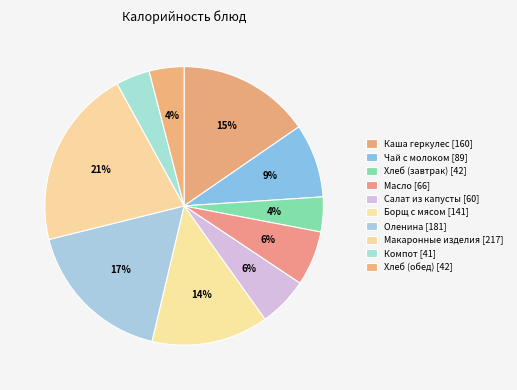

What percentage do Борщ с мясом and Салат из капусты together represent?

19.3%